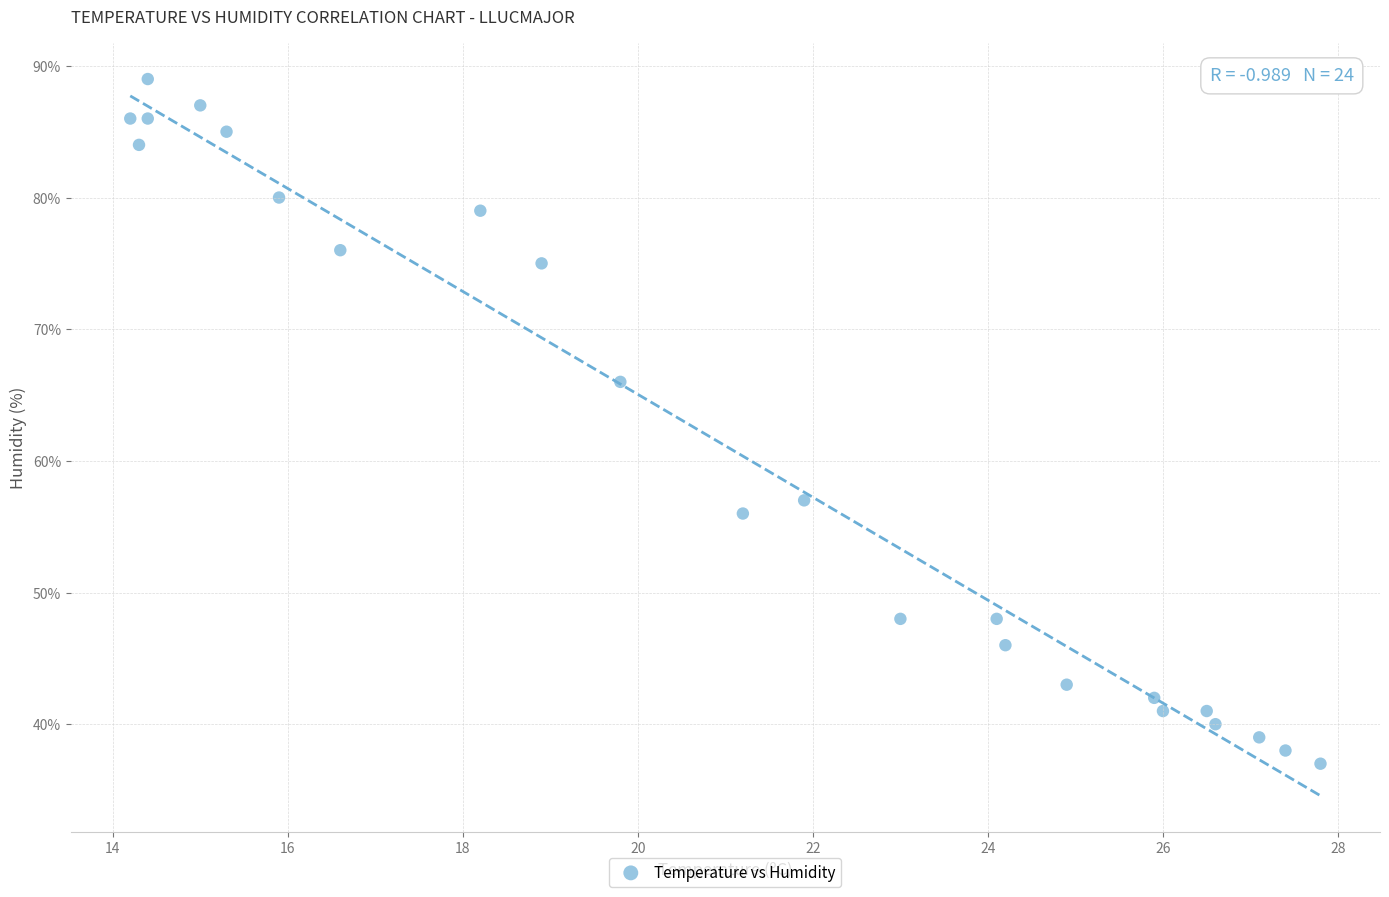

What is the range of Y values (max minus min)?

52